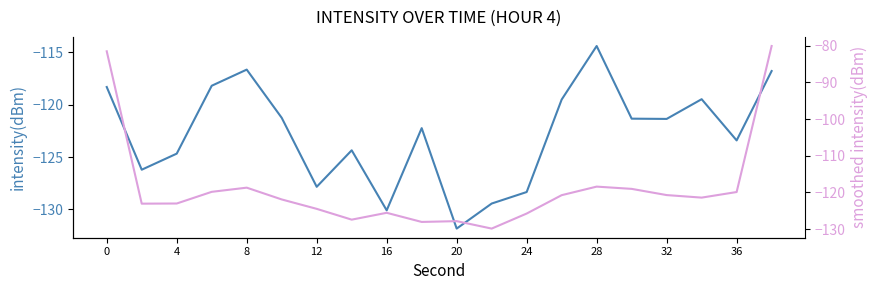

How many interior local peaks does the intensity(dBm) series have?

5